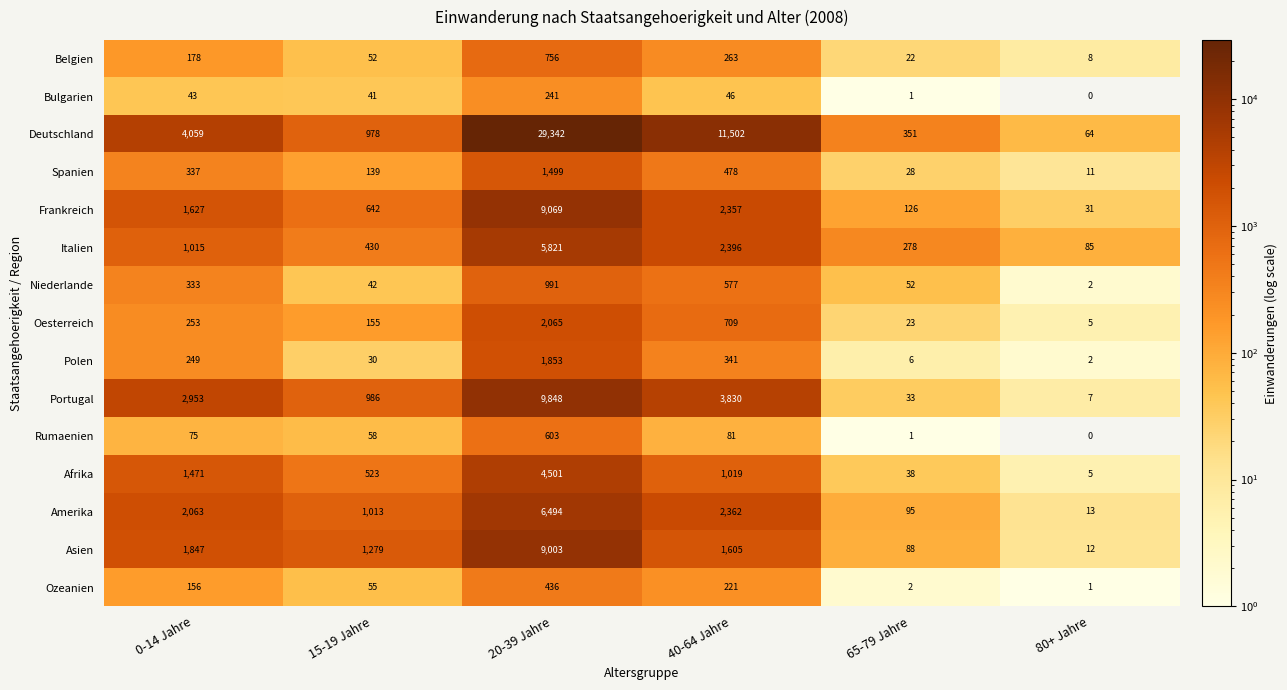

At which category is the sum across all series the highest?

20-39 Jahre